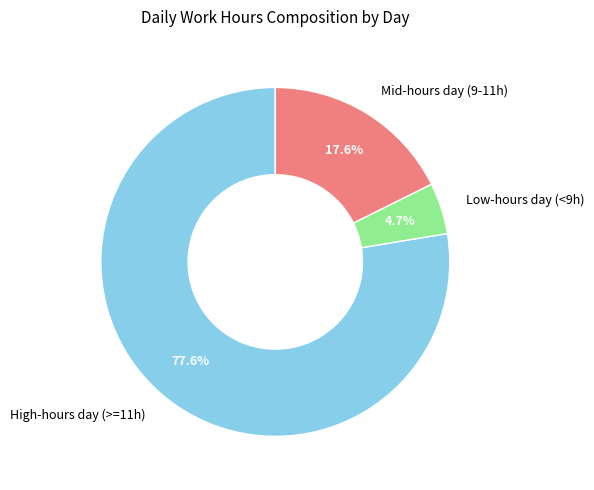

Is there a majority slice in this chart?

Yes